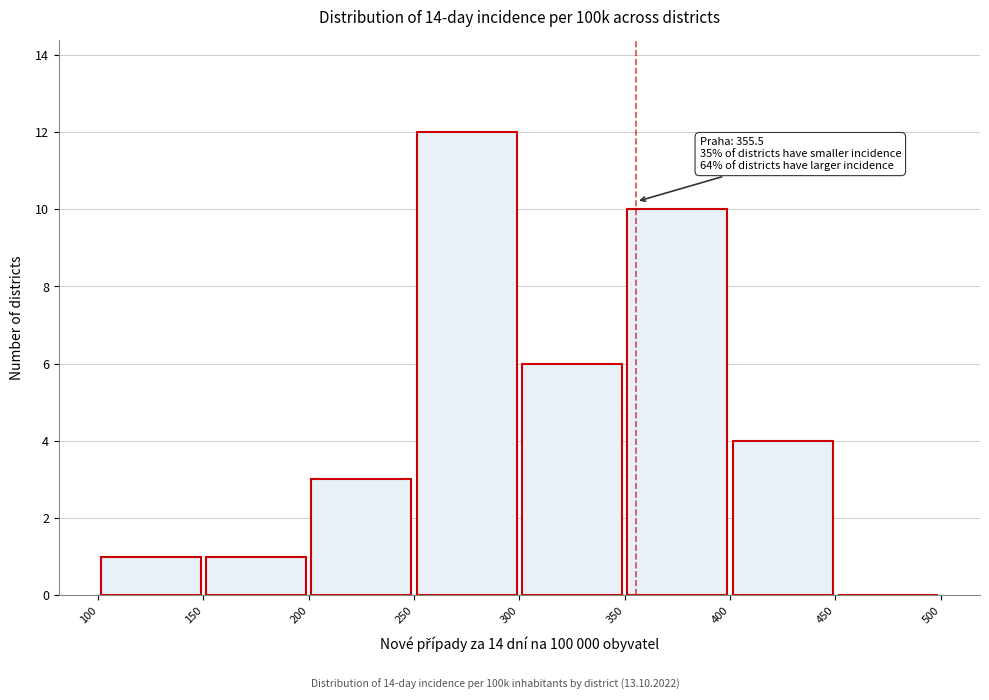

Which range on the x-axis has the tallest bar?

250 to 300